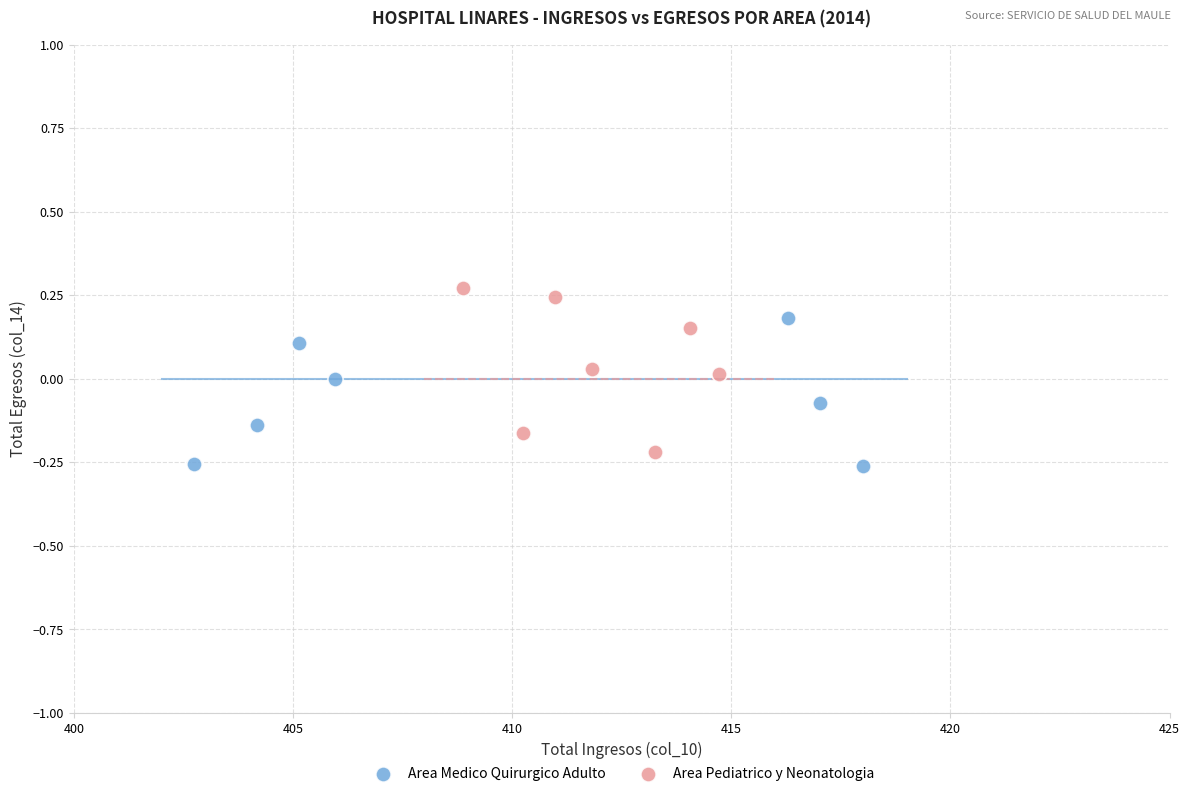

Which series contains the highest Y value?

Area Pediatrico y Neonatologia